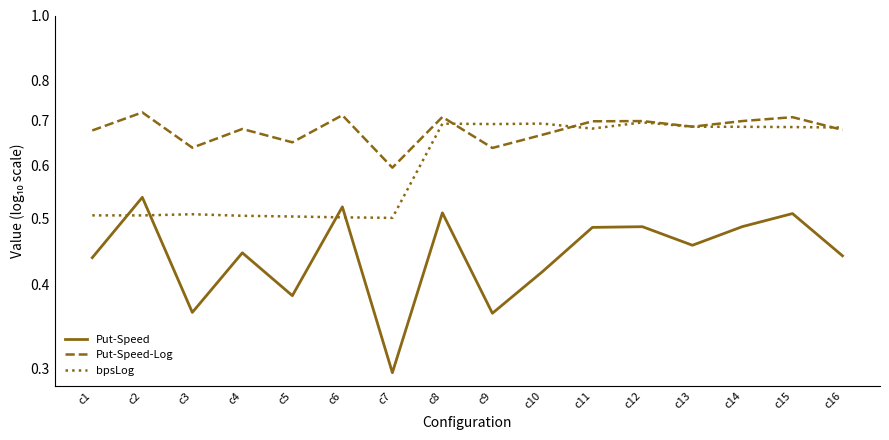

Which has a higher value, c11 or c15?

c15